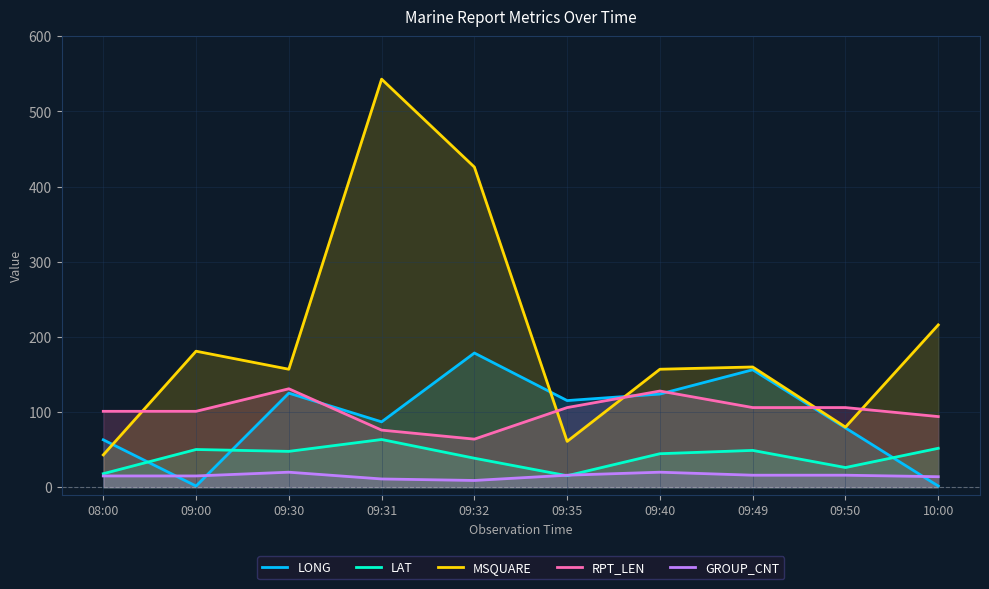

Reading right to left, extract all data points from this chart.

LONG: 1.6	78.9	156.3	124.0	115.3	178.6	87.0	125.2	1.6	63.1
LAT: 51.8	26.2	49.0	44.6	15.3	38.6	63.5	47.7	50.2	18.0
MSQUARE: 216.0	80.0	160.0	157.0	61.0	426.0	543.0	157.0	181.0	43.0
RPT_LEN: 94.0	106.0	106.0	128.0	106.0	64.0	76.0	131.0	101.0	101.0
GROUP_CNT: 14.0	16.0	16.0	20.0	16.0	9.0	11.0	20.0	15.0	15.0